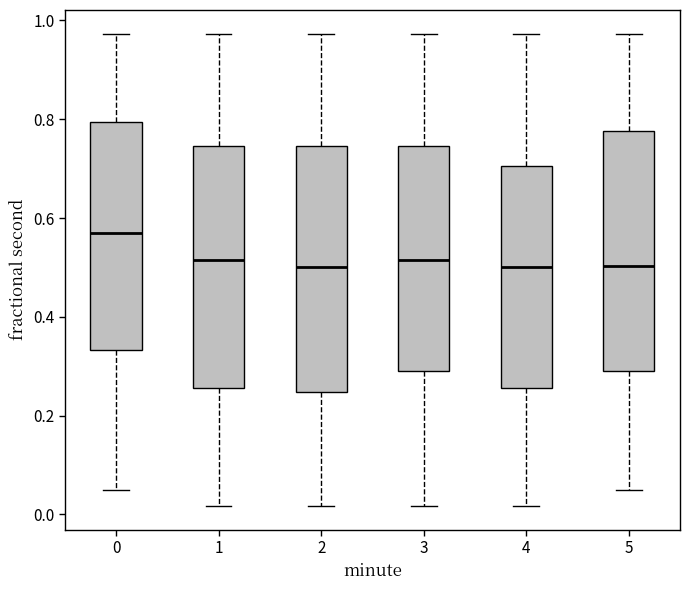

Which box has the highest median line?

0